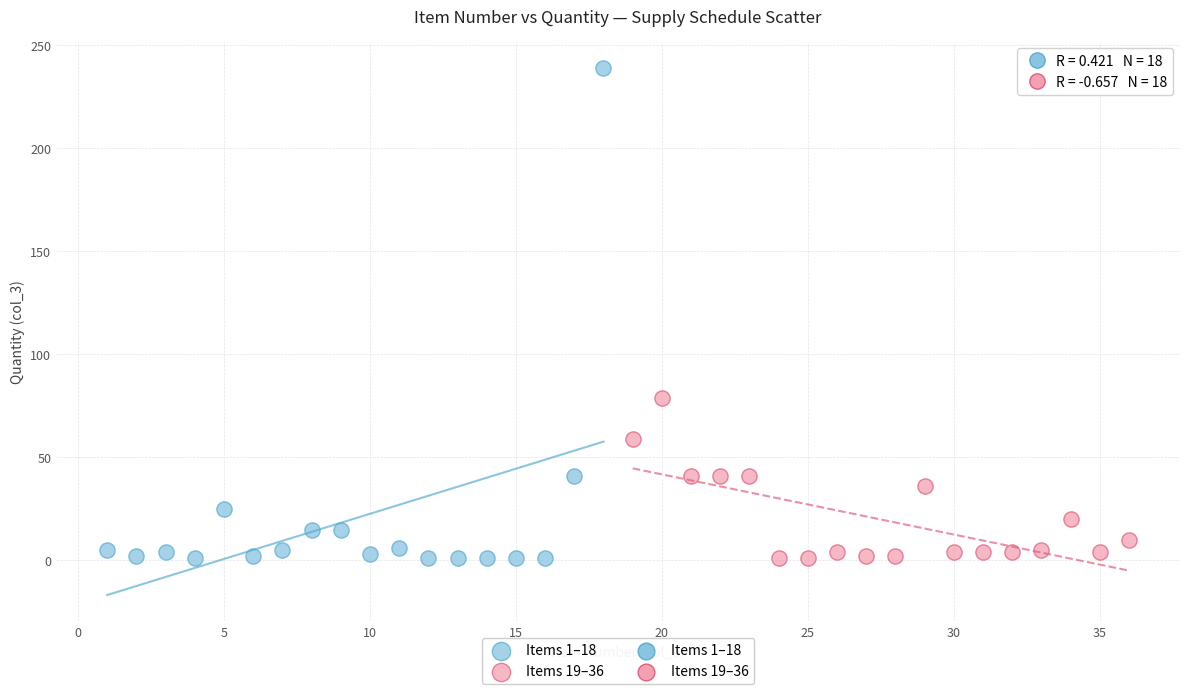

Which series contains the highest Y value?

Items 1–18